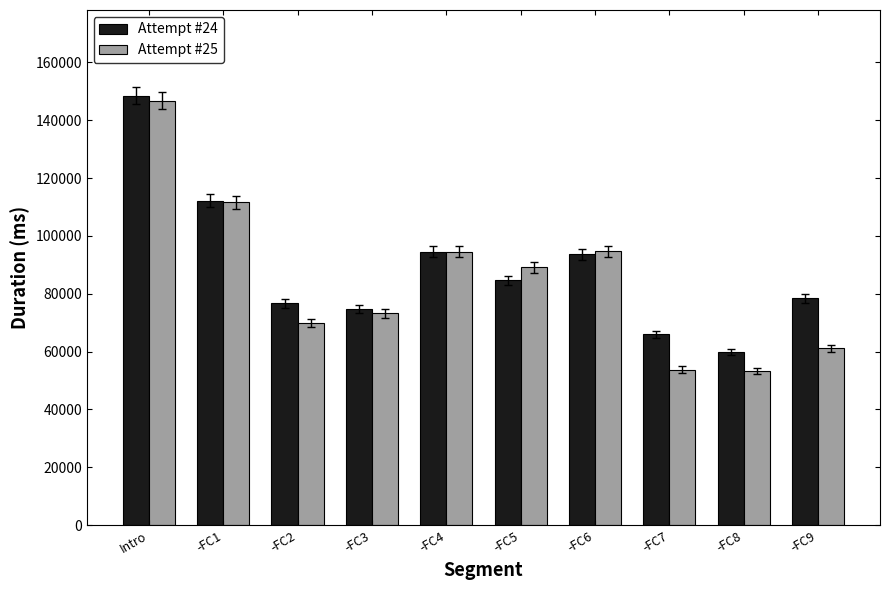

Which label corresponds to the largest value in the chart?

Intro